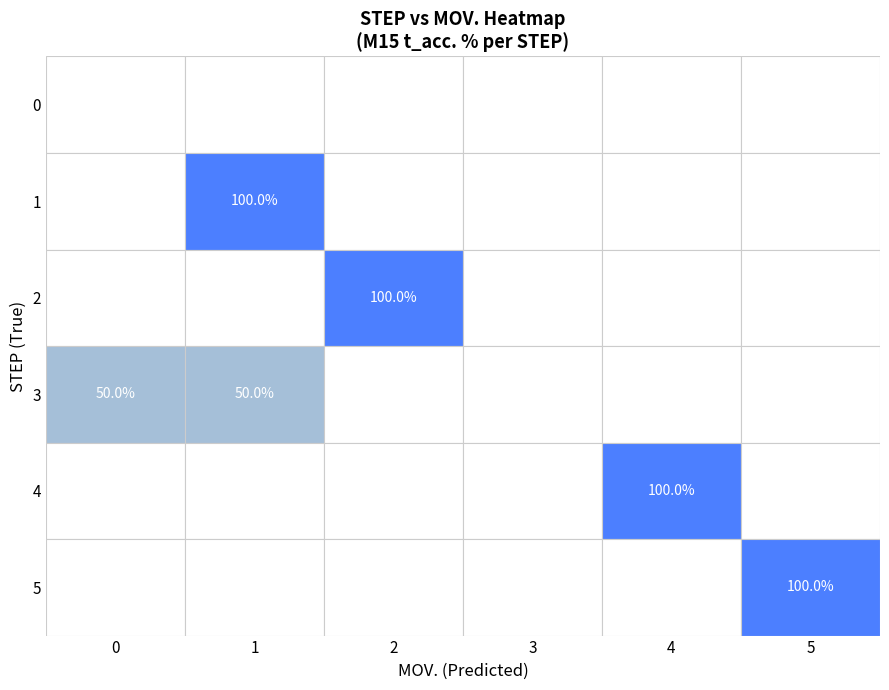

What is the sum of the 3 values at 1 and 3?

1